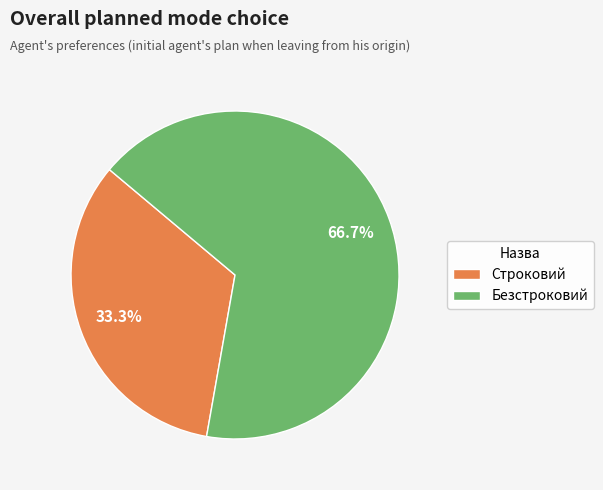

To the nearest percent, what is the combined percentage of Строковий and Безстроковий?

100%